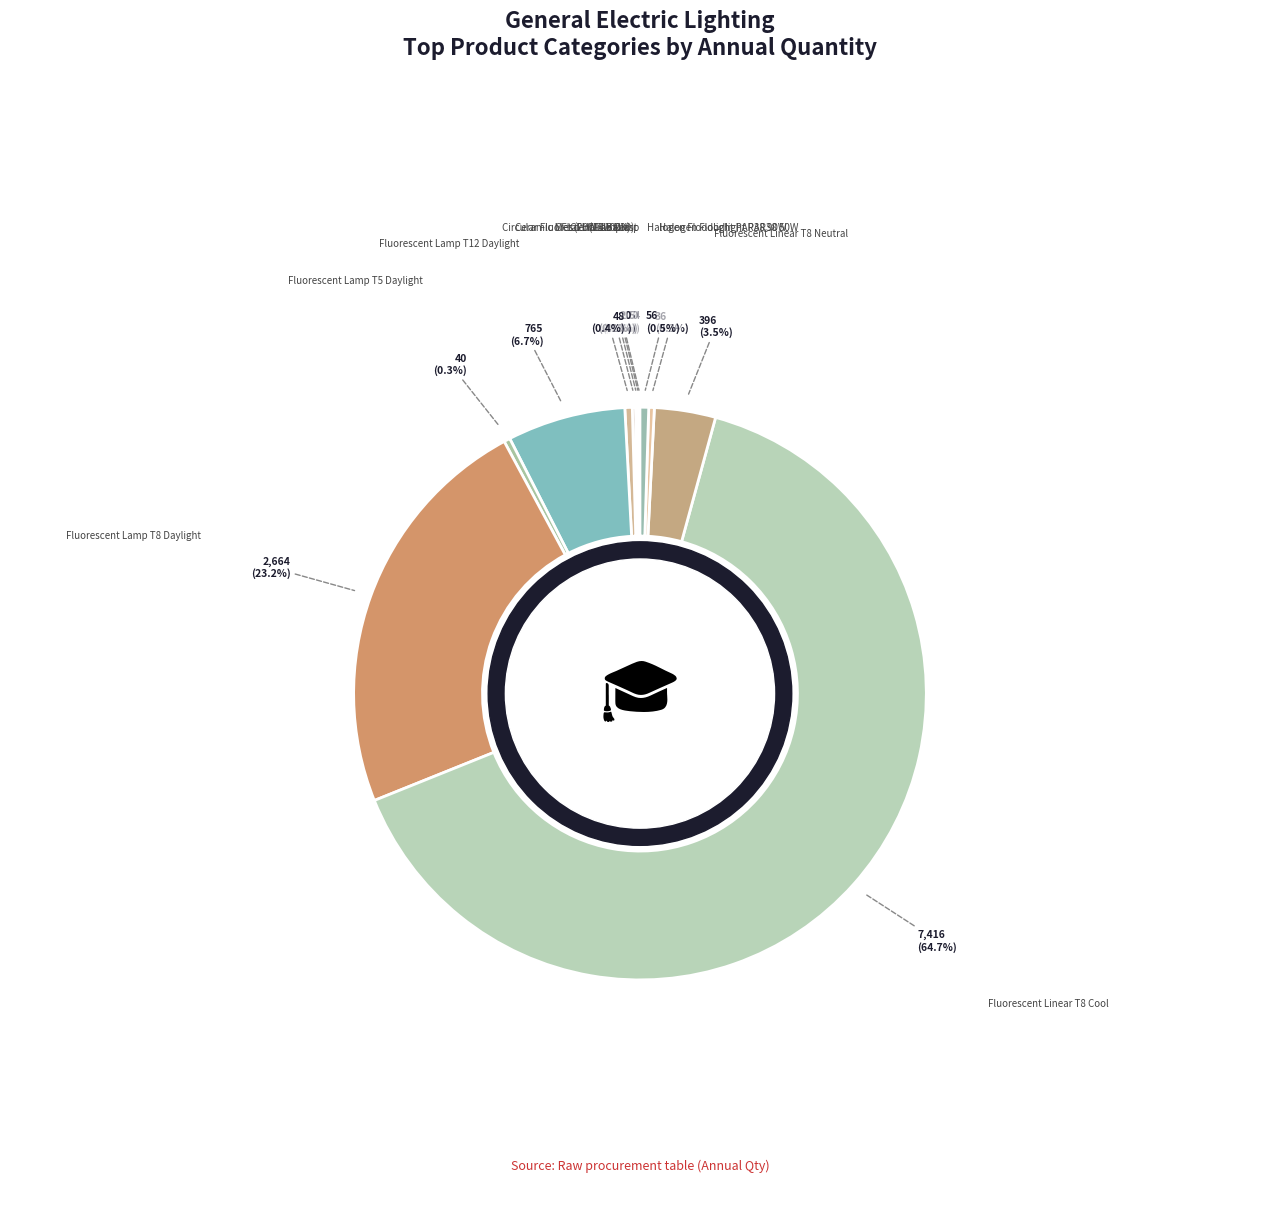

Which category accounts for the majority?

Fluorescent Linear T8 Cool